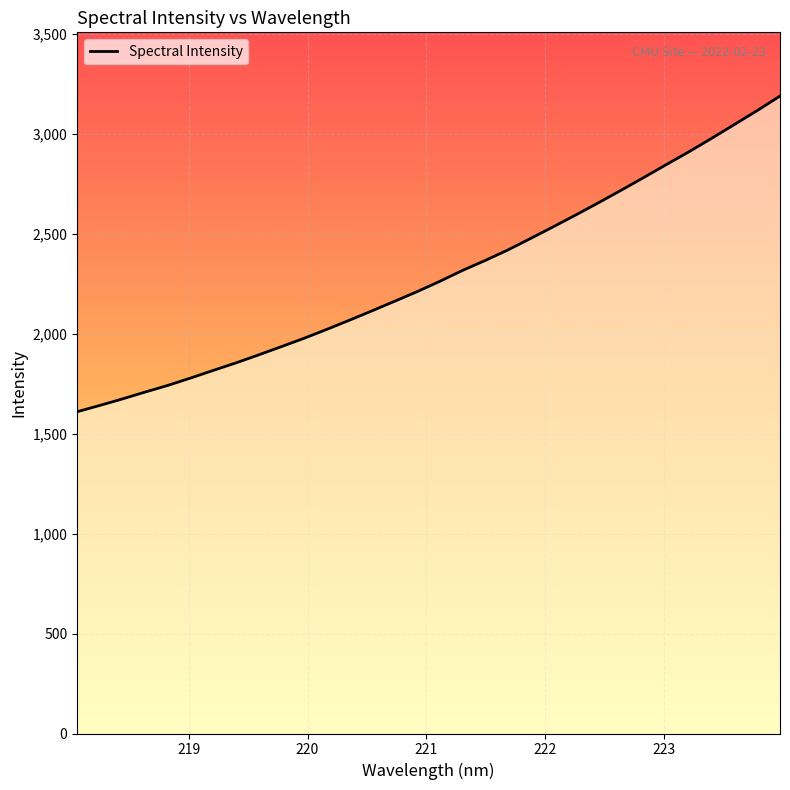

What is the greatest value displayed?

3189.6